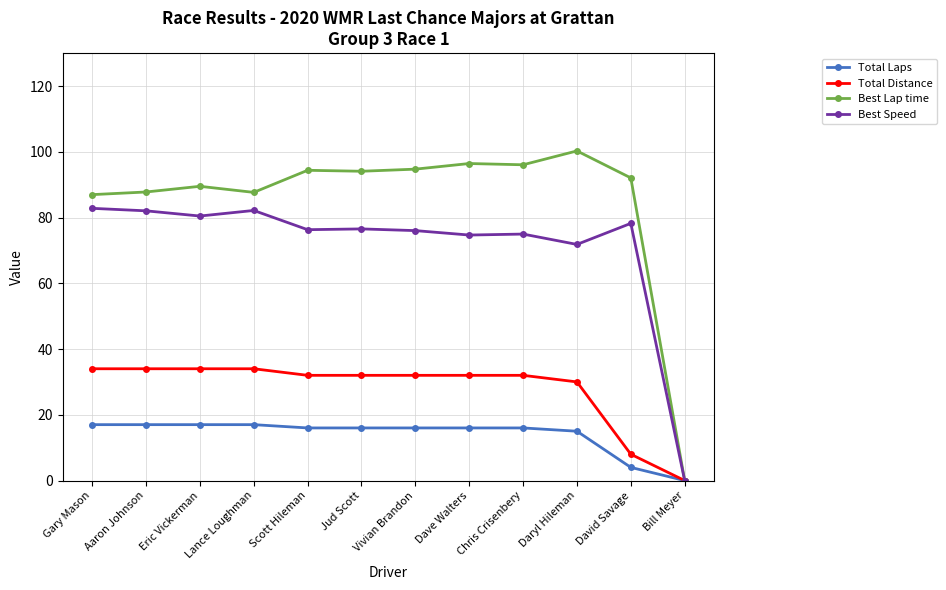

Does the chart display data point markers on the line(s)?

Yes